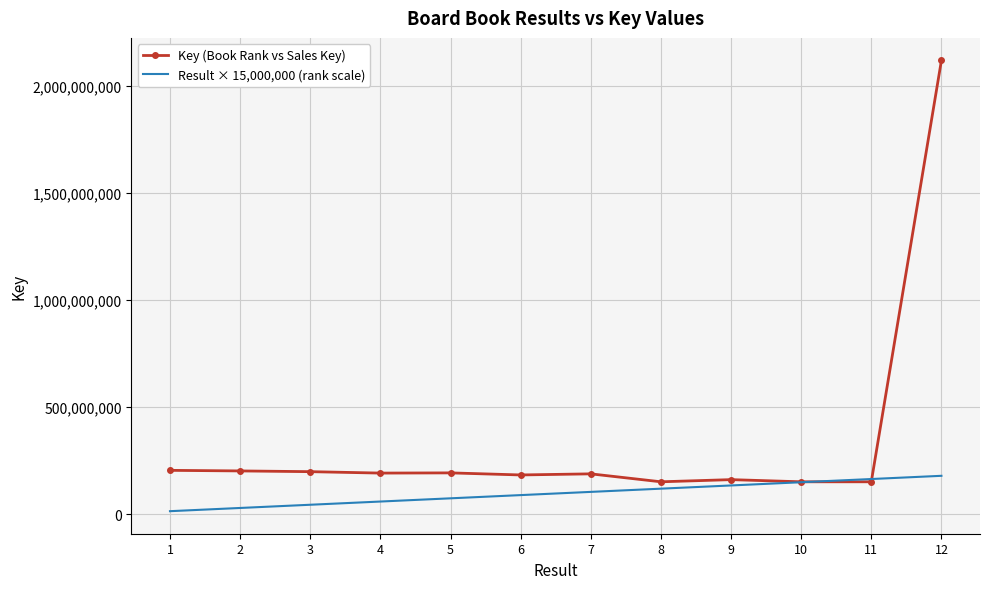

What is the difference between the highest and lowest values at 2?

172747907